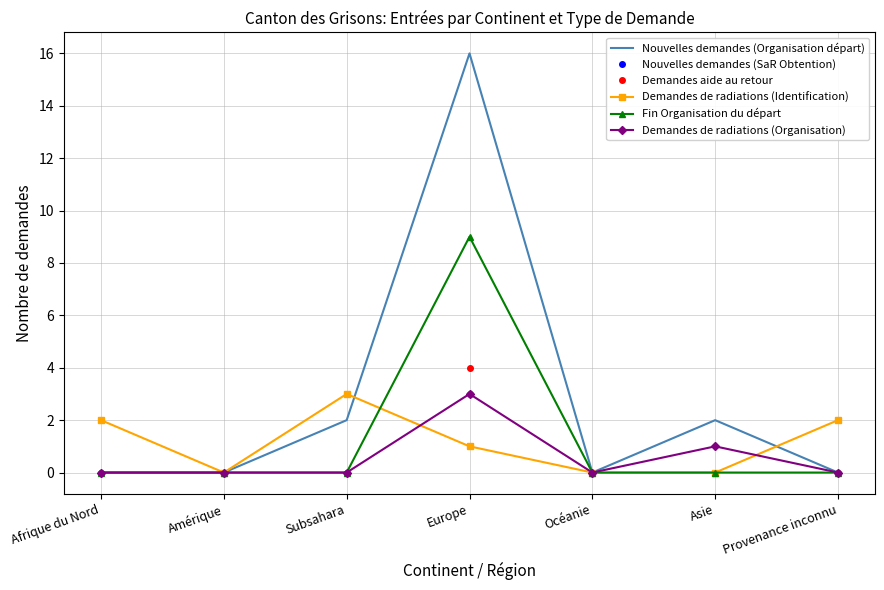

Between Afrique du Nord and Subsahara, which series saw the biggest shift?

Nouvelles demandes (Organisation départ)